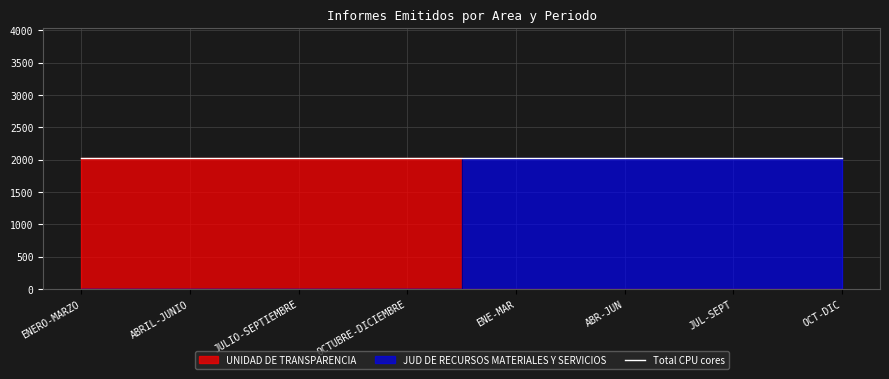

Does the chart have visible grid lines?

Yes